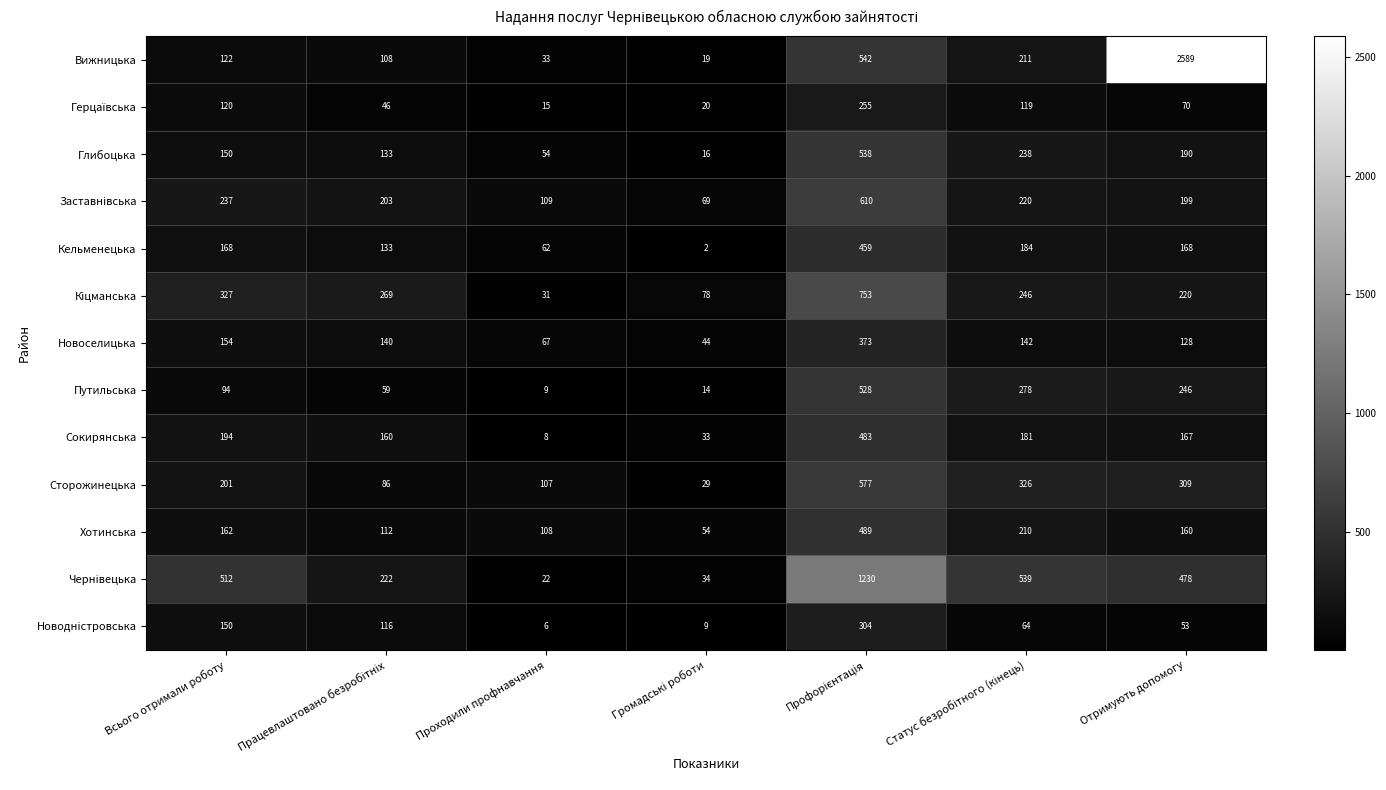

What is the difference between the highest and lowest values at Отримують допомогу?

2536